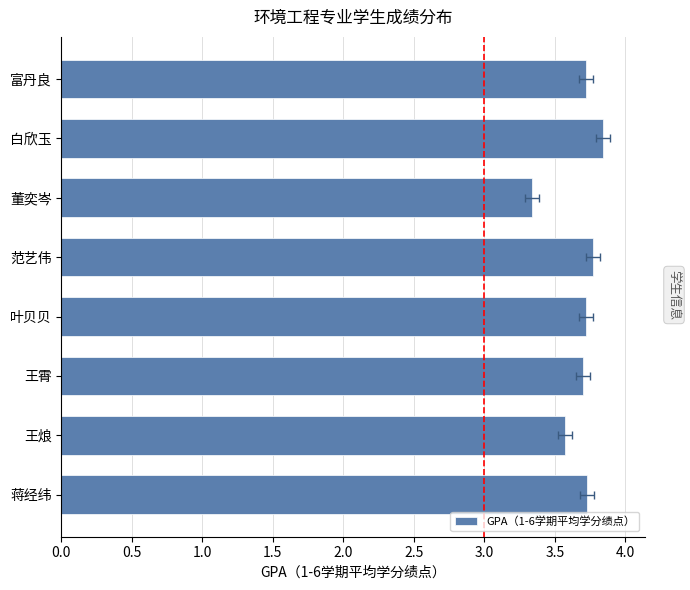

What is the difference between the second highest and minimum values?

0.4